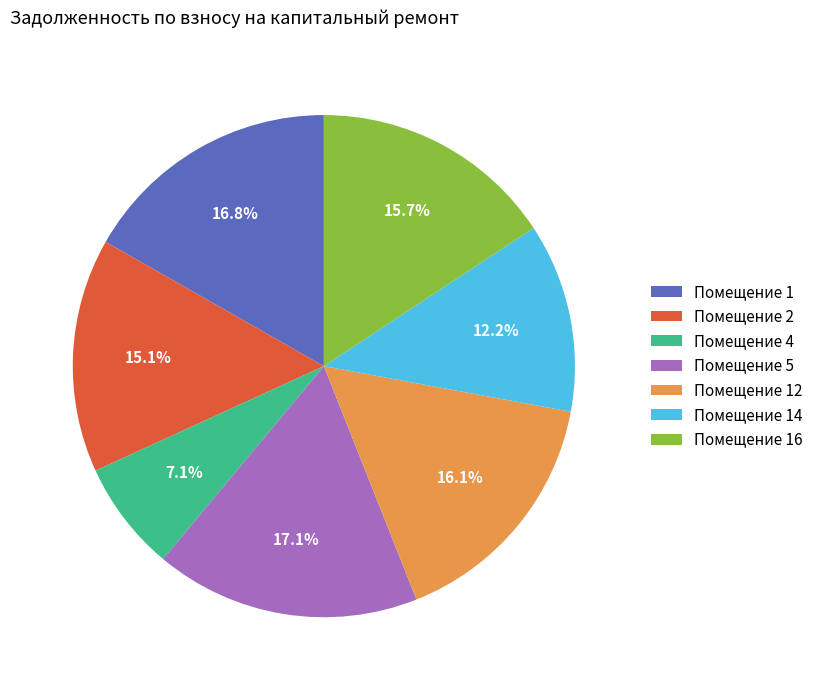

Which has a higher value, Помещение 4 or Помещение 12?

Помещение 12